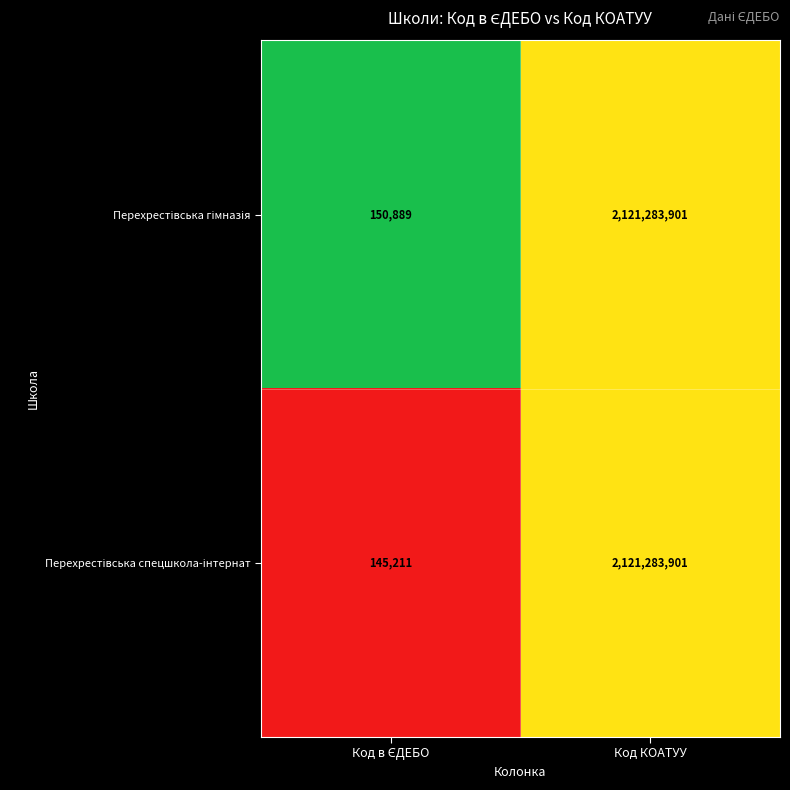

What is the minimum value shown in the chart?

145211